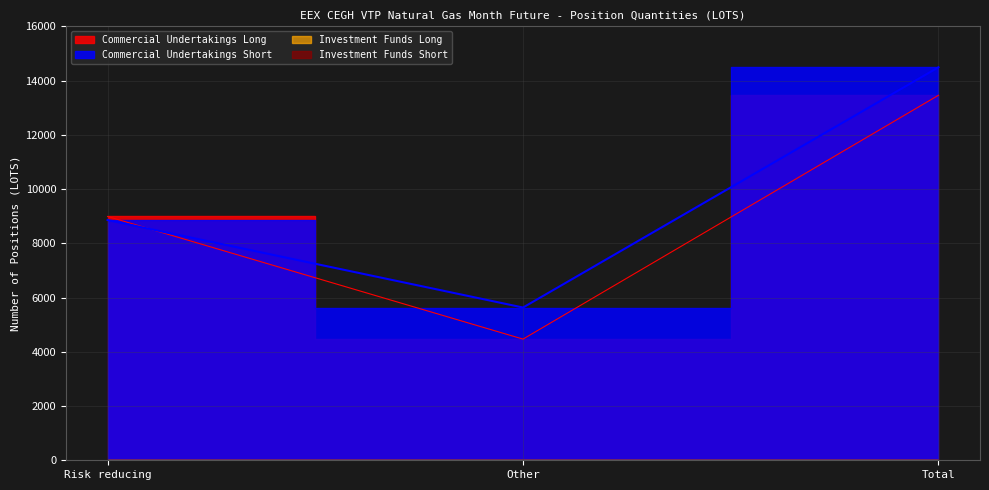

What is the label of the 3rd point from the right?

Risk reducing